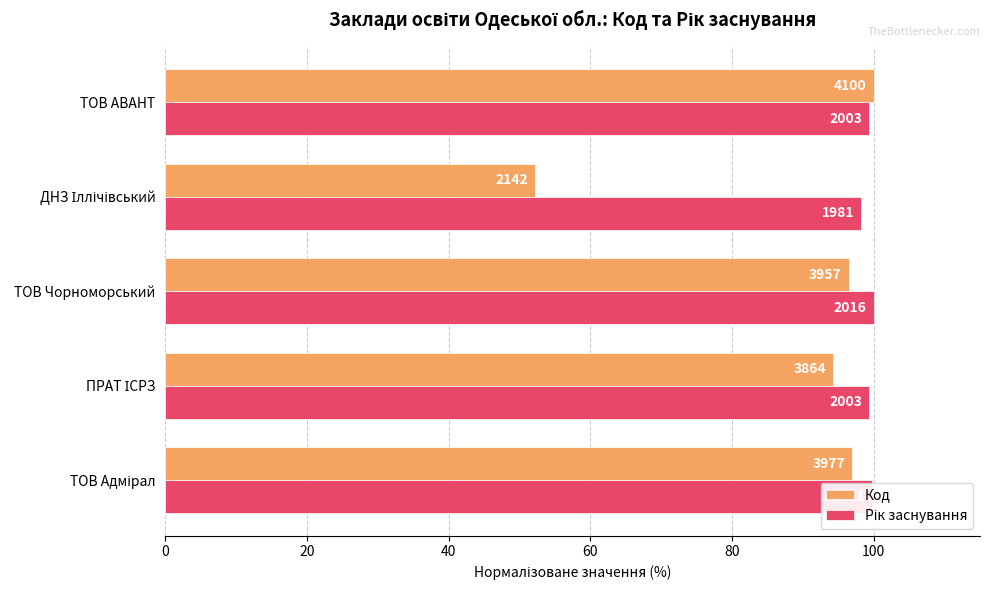

What is the average value of the Код series?

88.0